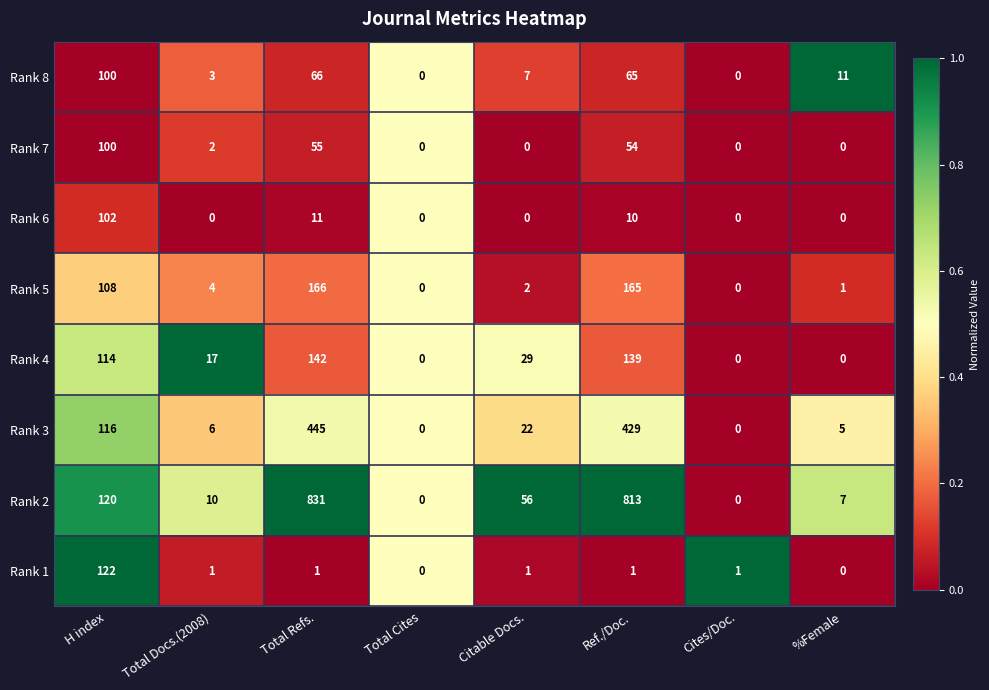

Which series has the largest total across all categories?

Rank 2